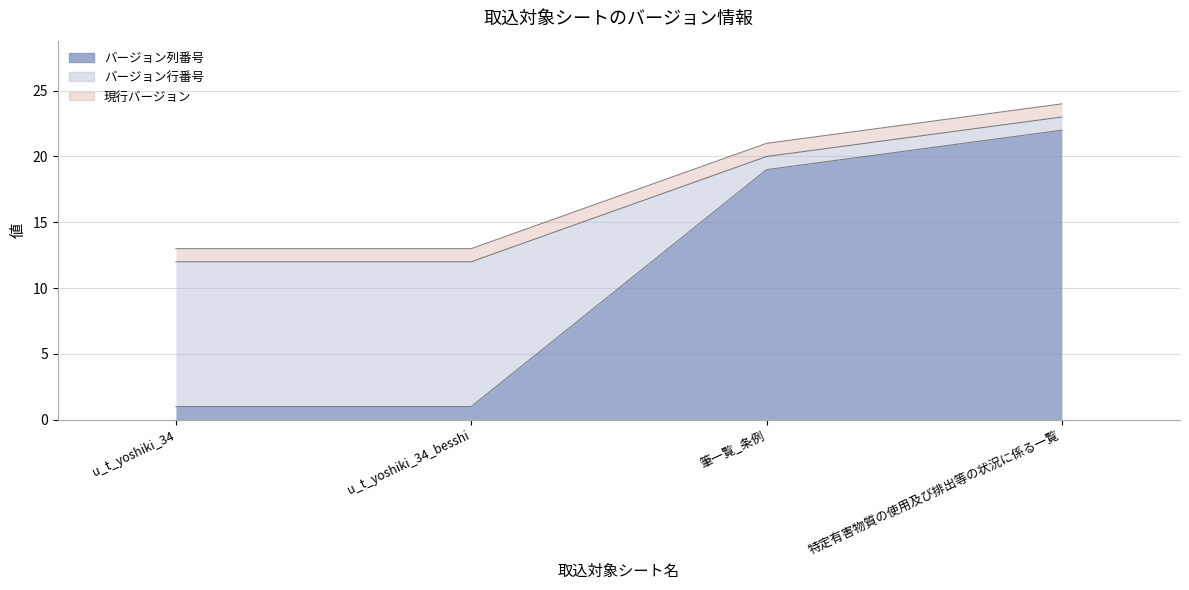

At which label does バージョン列番号 first exceed 19?

特定有害物質の使用及び排出等の状況に係る一覧